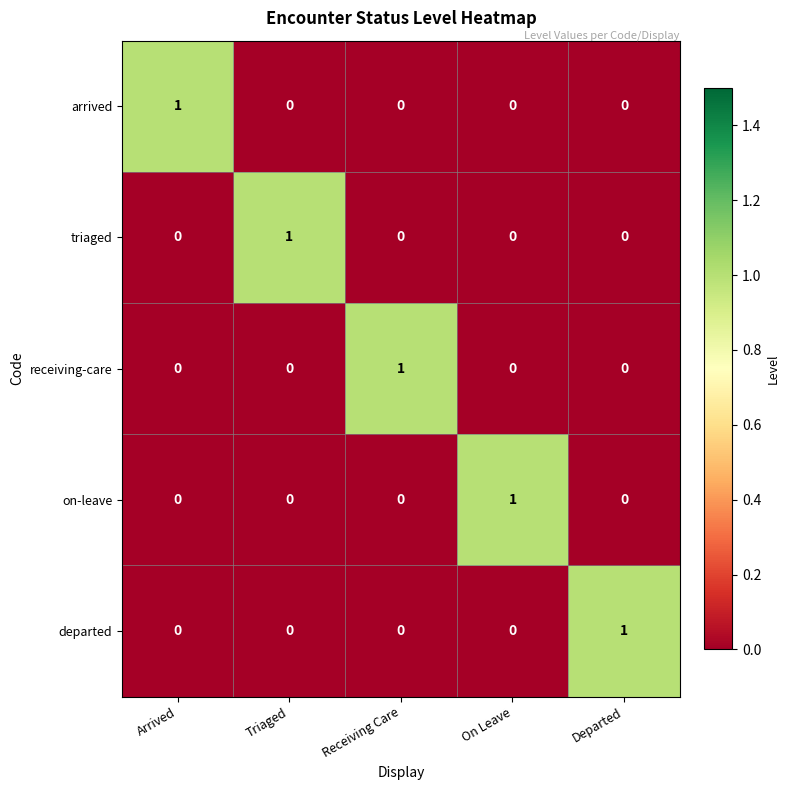

The departed series shows 0 at On Leave. True or false?

True